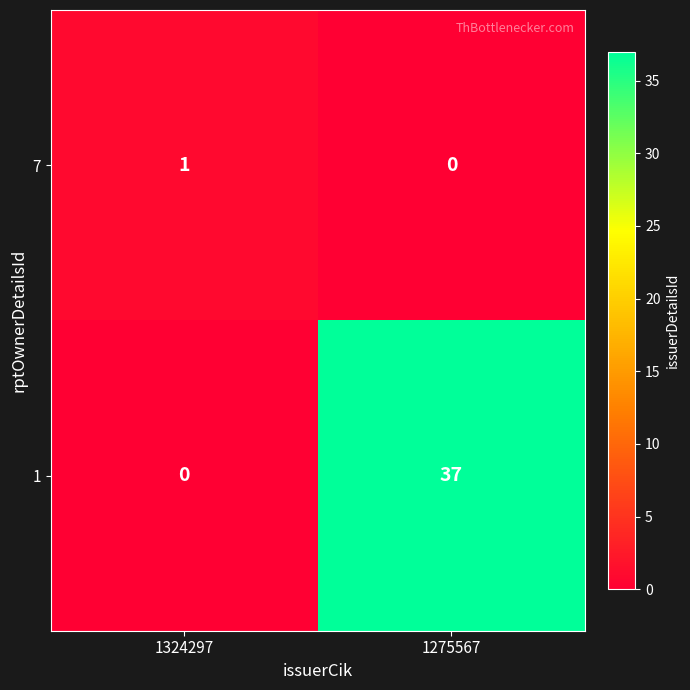

Between 1324297 and 1275567, which series saw the biggest shift?

1